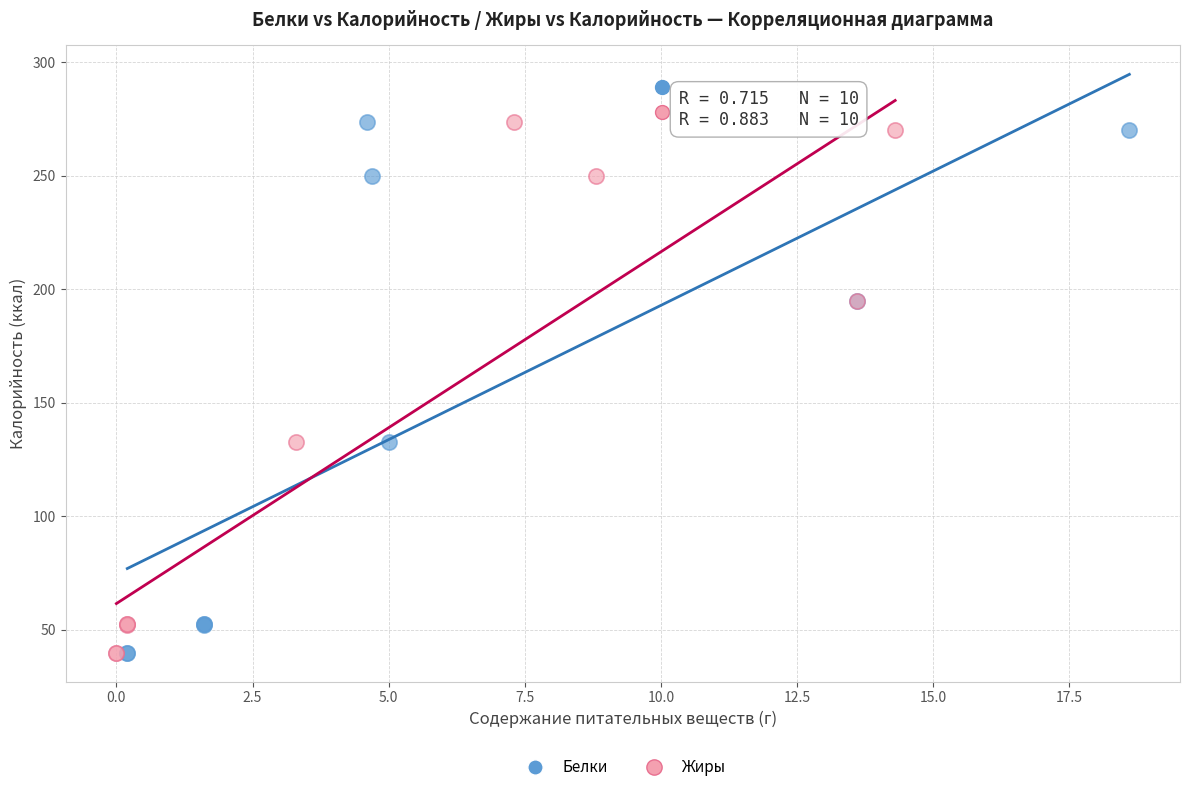

What are all the series names shown in the legend?

Белки, Жиры